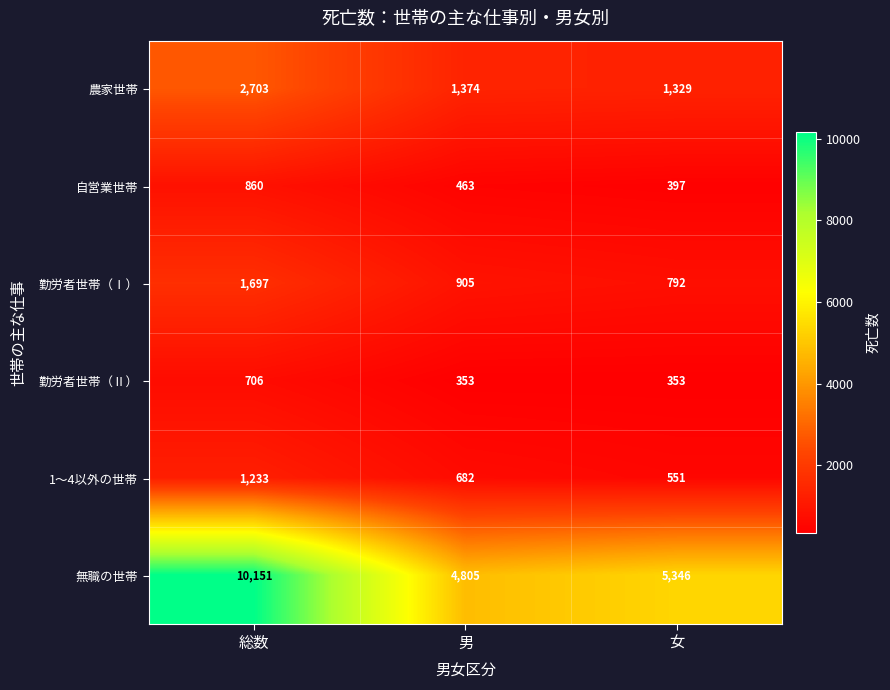

What is the difference between the second highest and minimum values in the 自営業世帯 series?

66